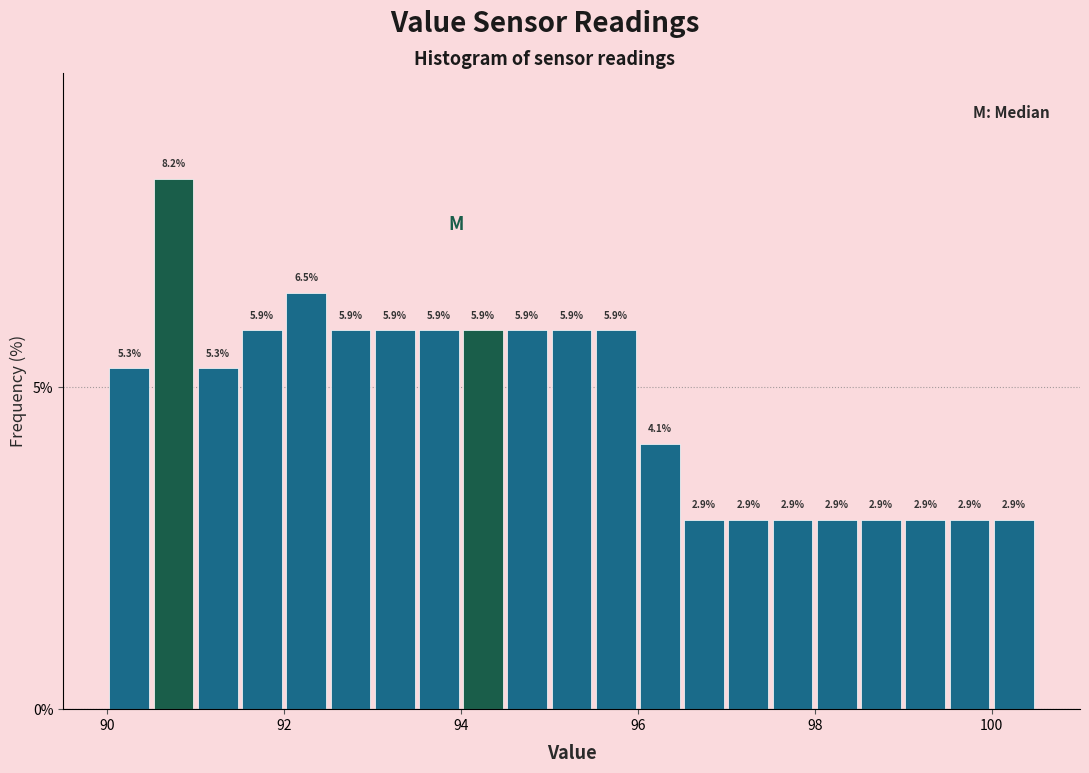

Read against the x-axis, roughly where is the centre of the tallest bar?

90.8